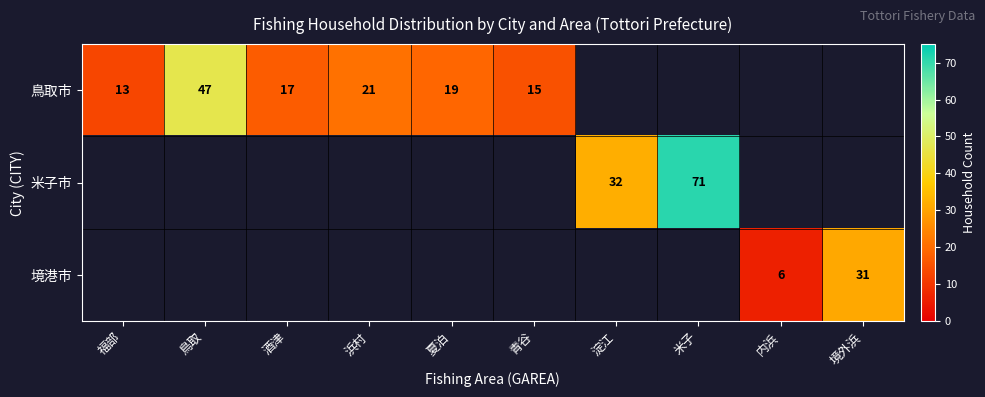

The value of 鳥取市 at 夏泊 is 19. True or false?

True